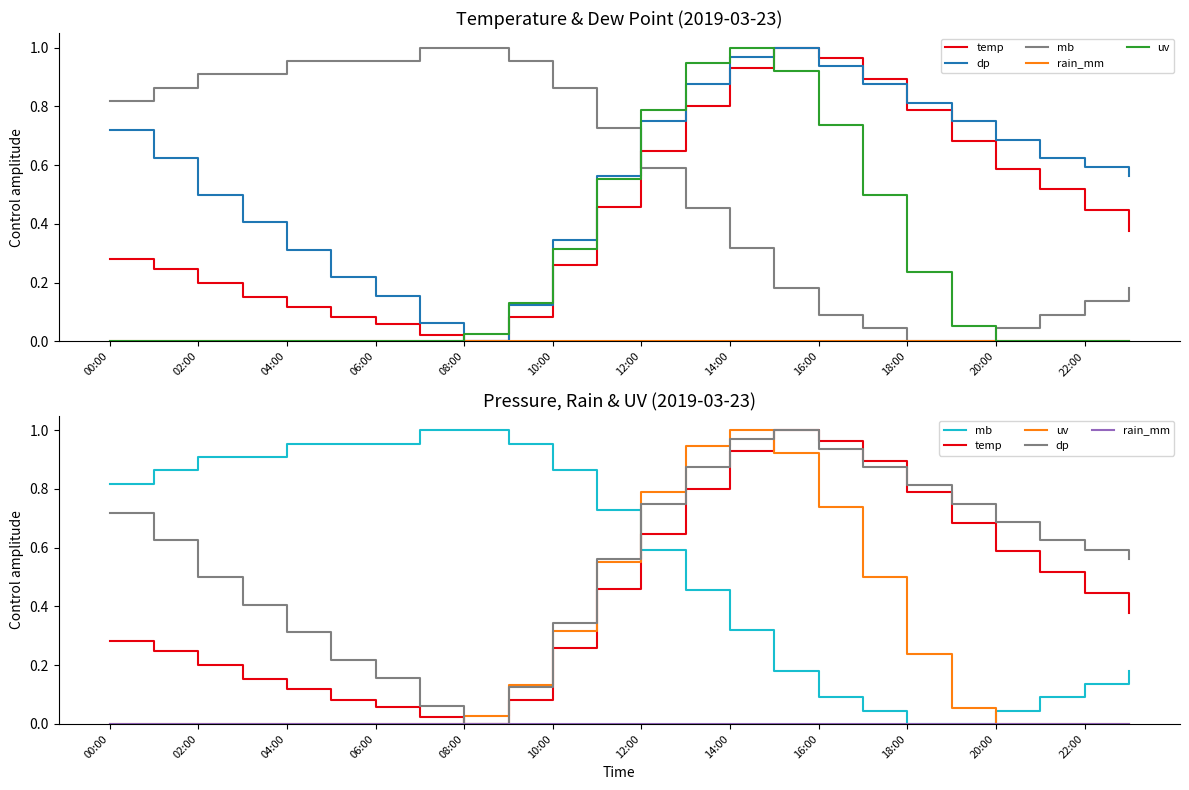

Which series ends up on top after the final intersection of dp and temp?

dp